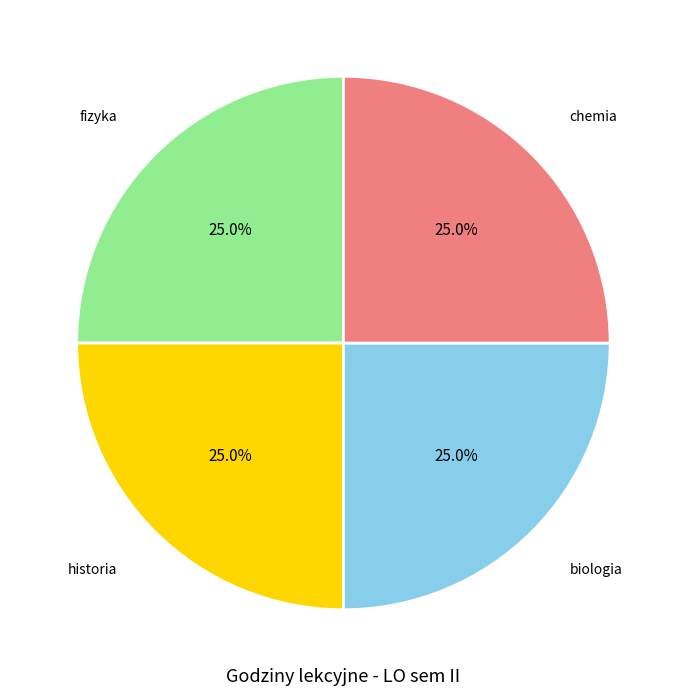

To the nearest percent, what portion does chemia represent?

25%